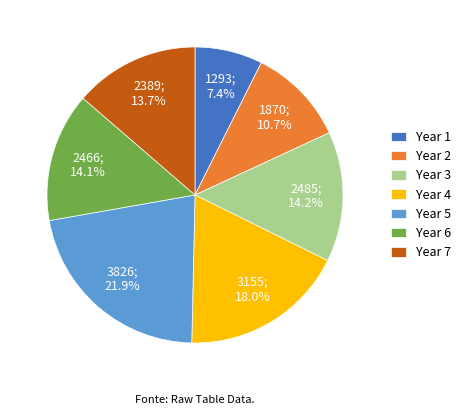

What percentage is NOT represented by Year 5?

78.1%